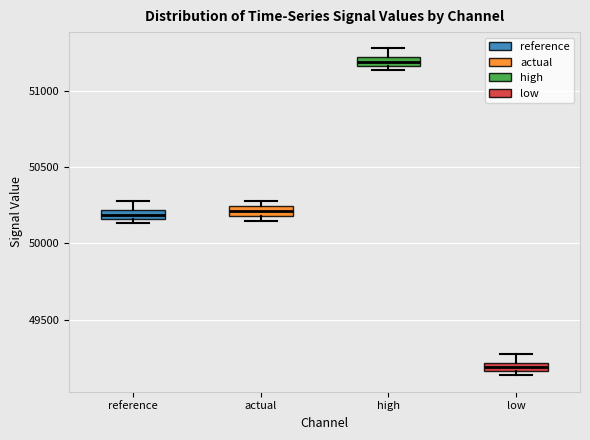

Which box has the lowest median line?

low